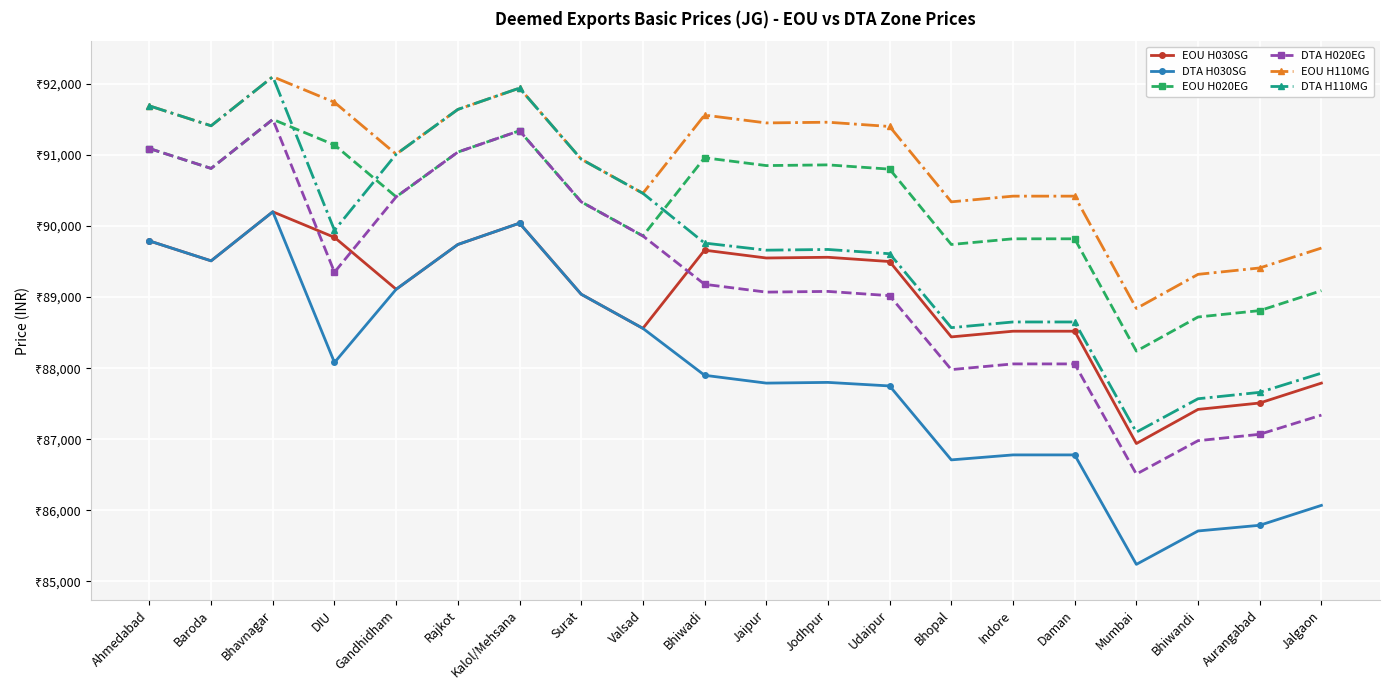

At which label does DTA H020EG reach its peak?

Bhavnagar